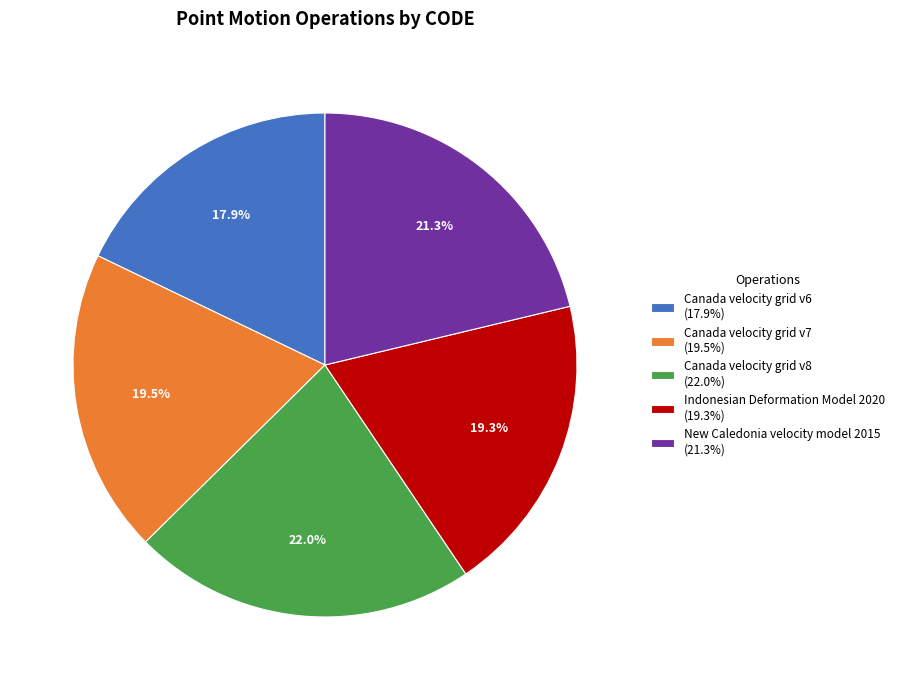

Approximately how many times larger is the value at Canada velocity grid v6 compared to Canada velocity grid v8?

0.8